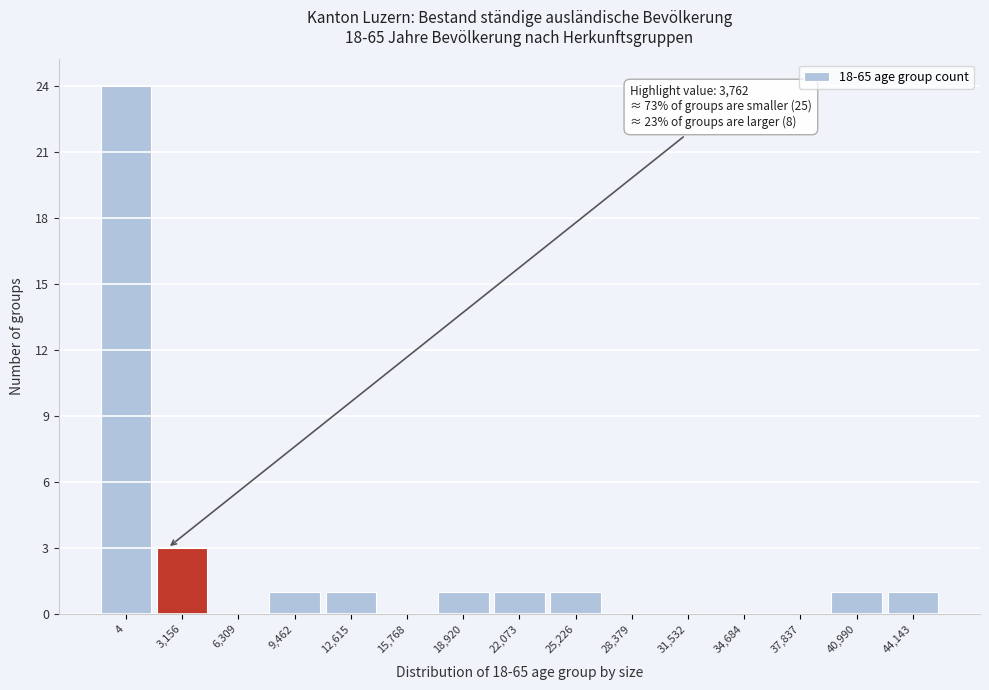

Reading left to right, transcribe all the data shown in this chart.

4=24	3,156=3	6,309=0	9,462=1	12,615=1	15,768=0	18,920=1	22,073=1	25,226=1	28,379=0	31,532=0	34,684=0	37,837=0	40,990=1	44,143=1